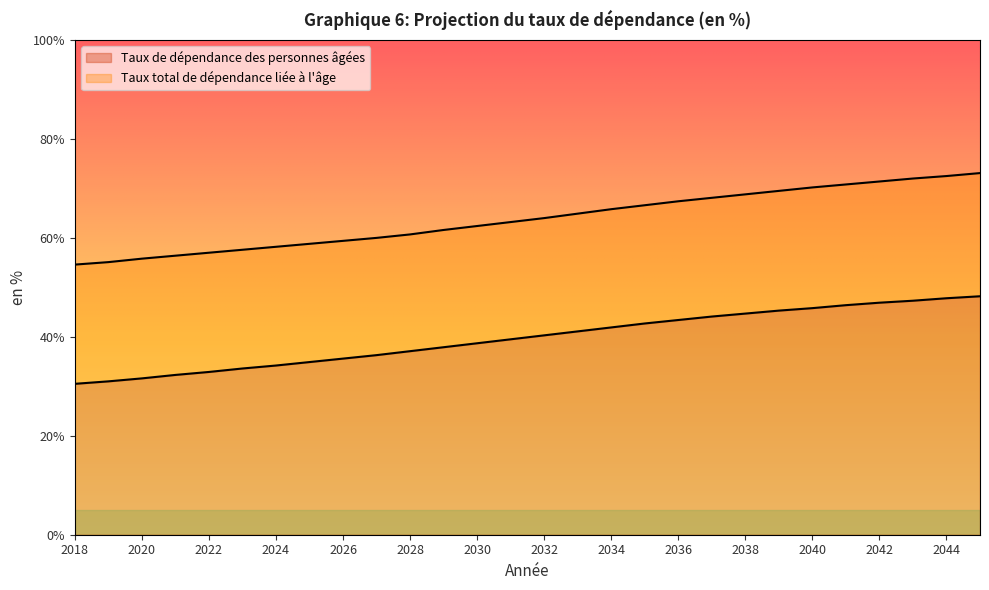

Which series has the largest range (max minus min)?

Taux total de dépendance liée à l'âge